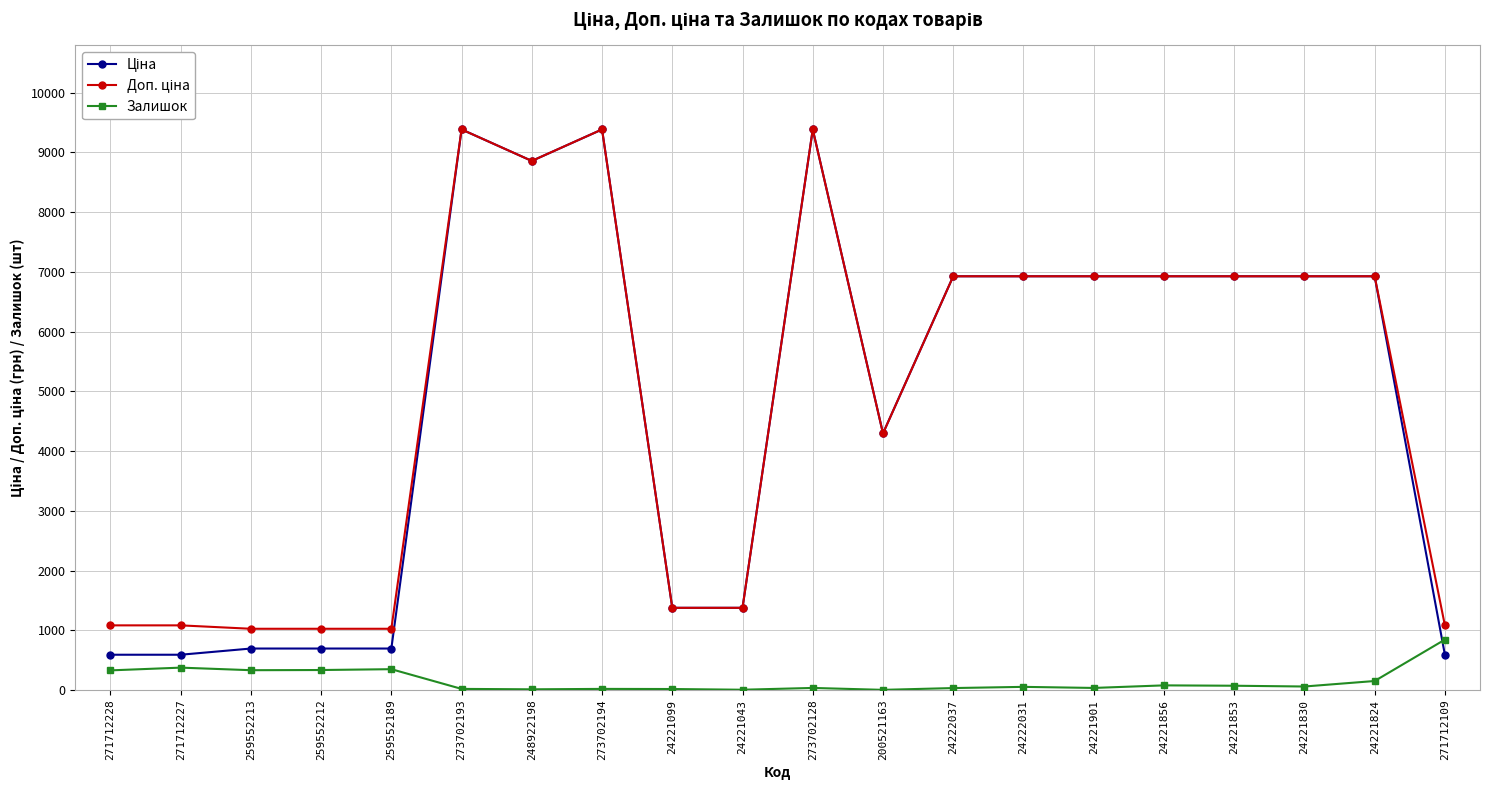

What is the greatest value displayed?

9384.0